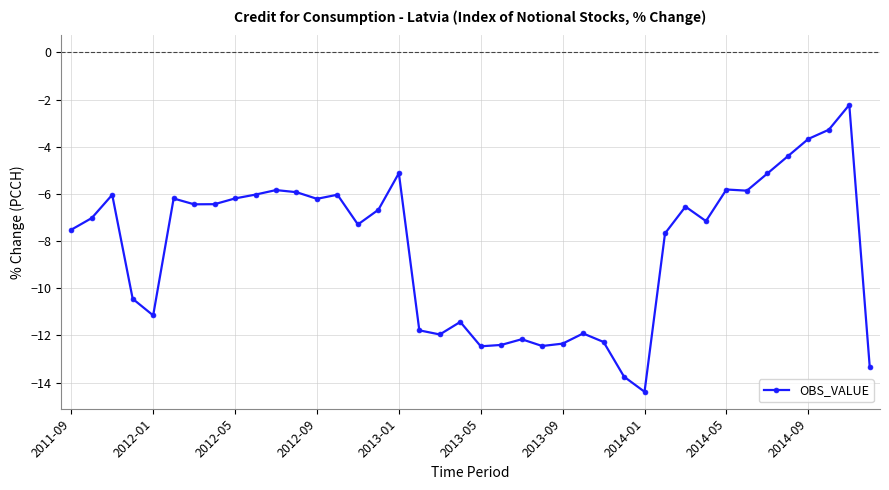

What is the difference between the maximum and minimum values?

12.2